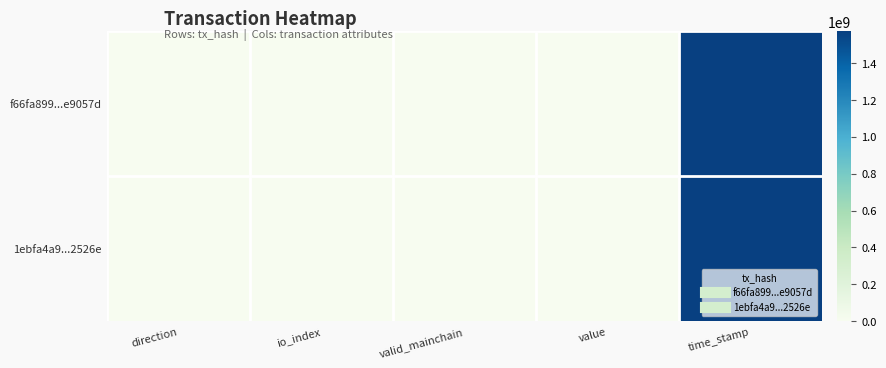

Reading left to right, what are all the values shown in this chart?

f66fa899...e9057d: direction=-1.0	io_index=6.0	valid_mainchain=1.0	value=2.7	time_stamp=1572746599.0
1ebfa4a9...2526e: direction=1.0	io_index=30.0	valid_mainchain=1.0	value=2.7	time_stamp=1572722443.0